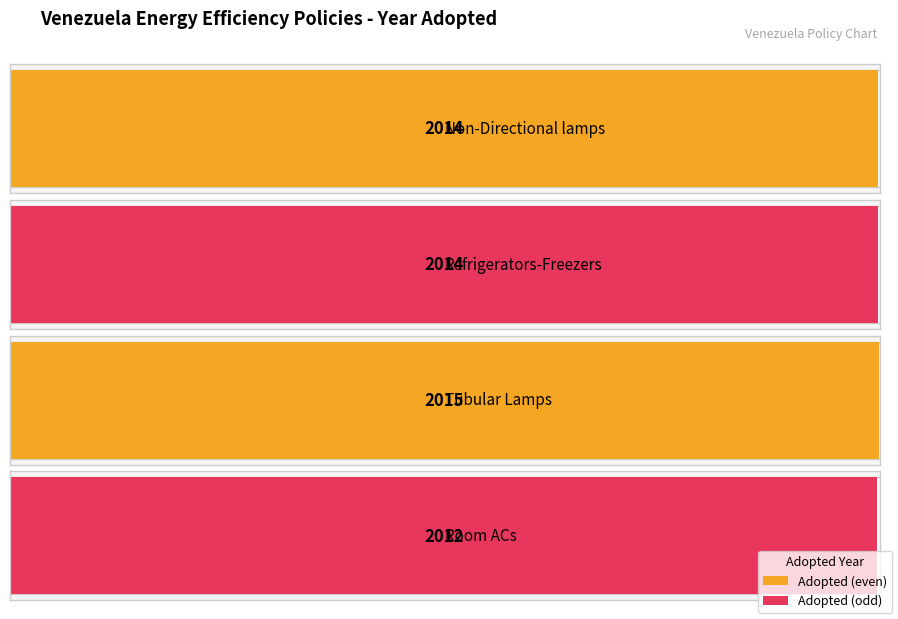

What is the value of the 2nd bar from the left?

2014